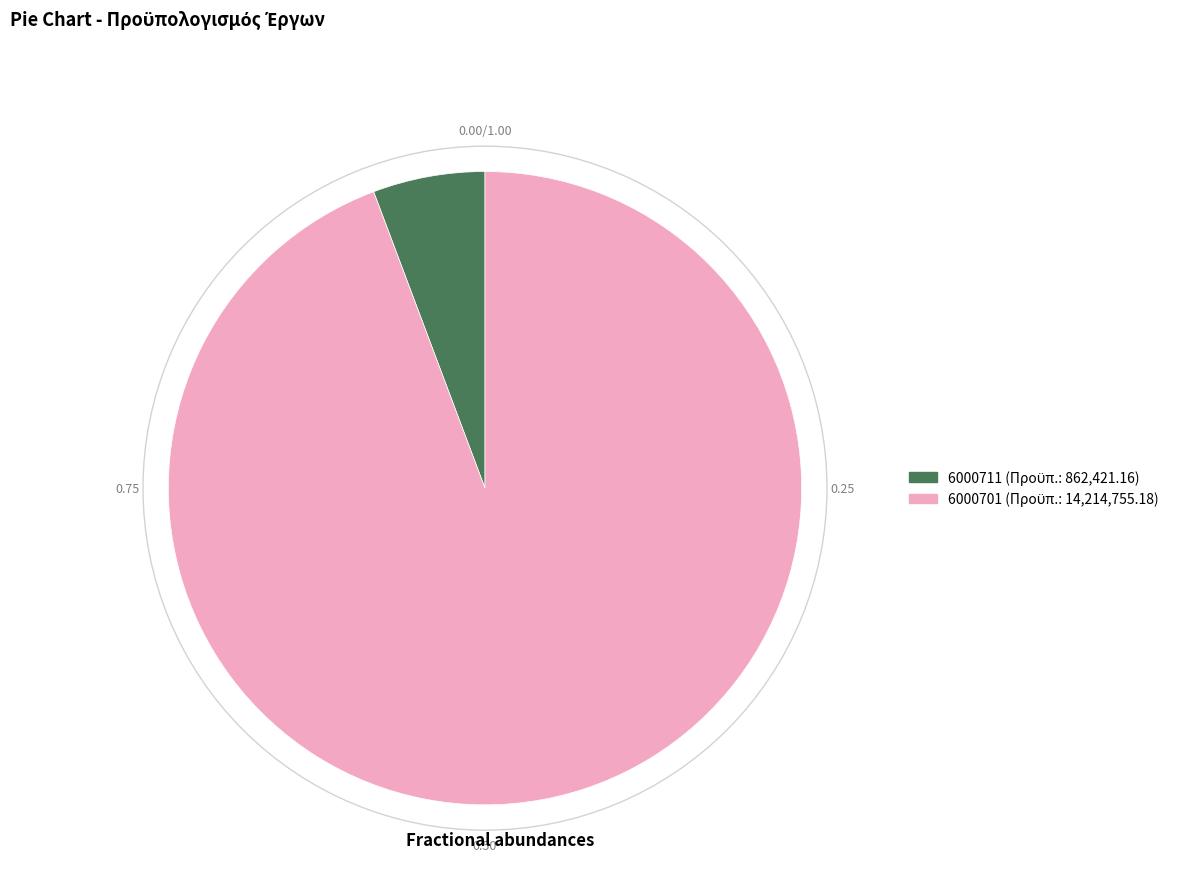

Rank the categories by value from highest to lowest.

6000701, 6000711